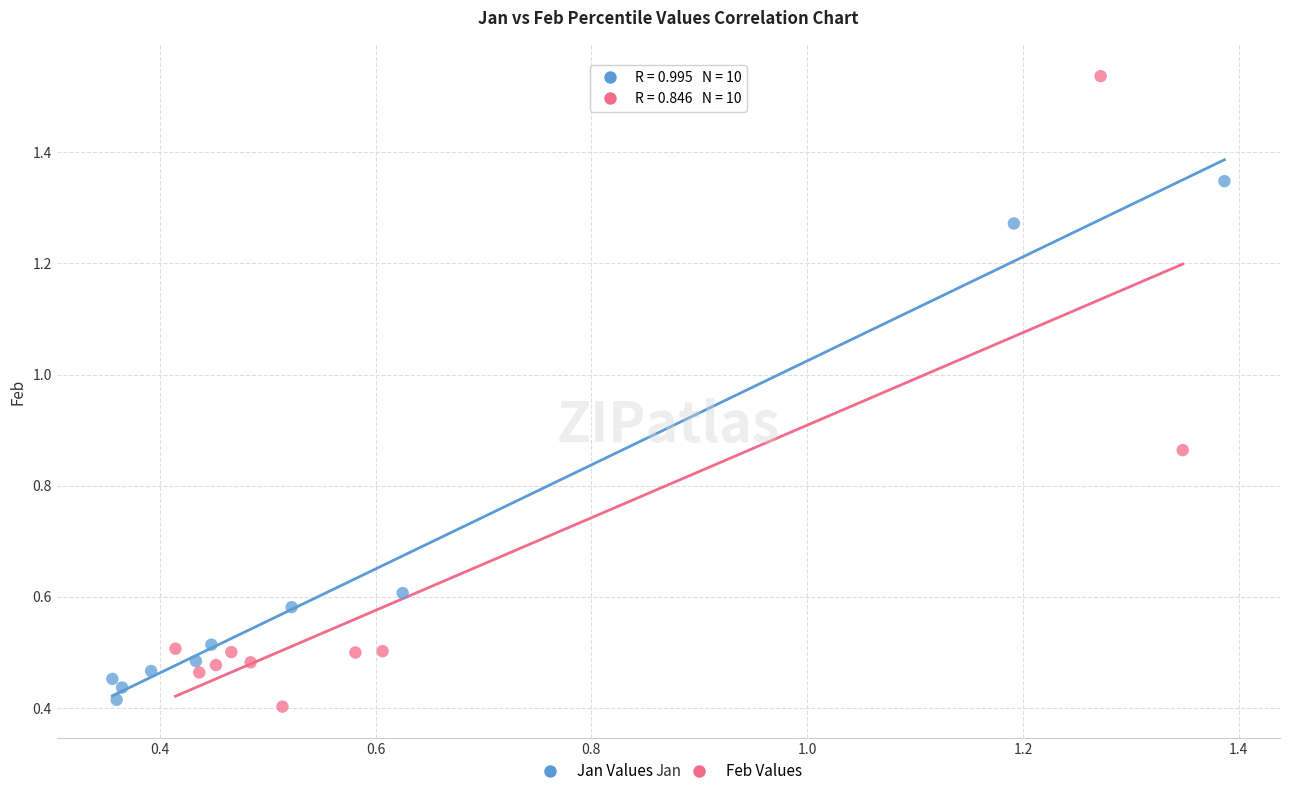

Which series reaches the maximum Y coordinate?

Feb Values